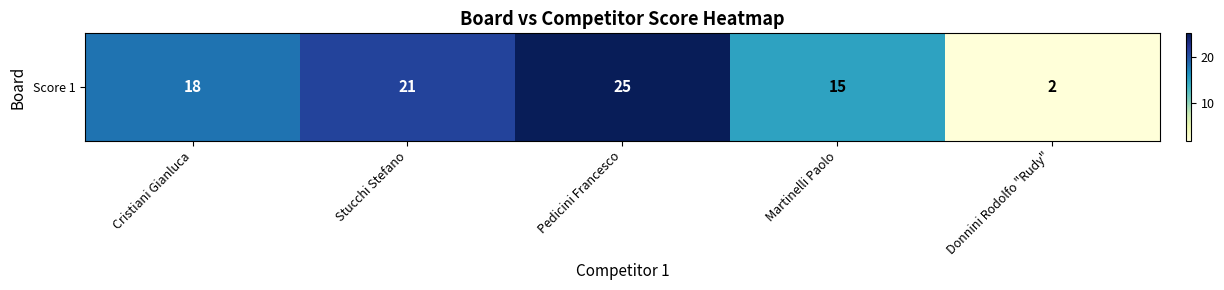

List the labels in order of value, largest first.

Pedicini Francesco, Stucchi Stefano, Cristiani Gianluca, Martinelli Paolo, Donnini Rodolfo "Rudy"